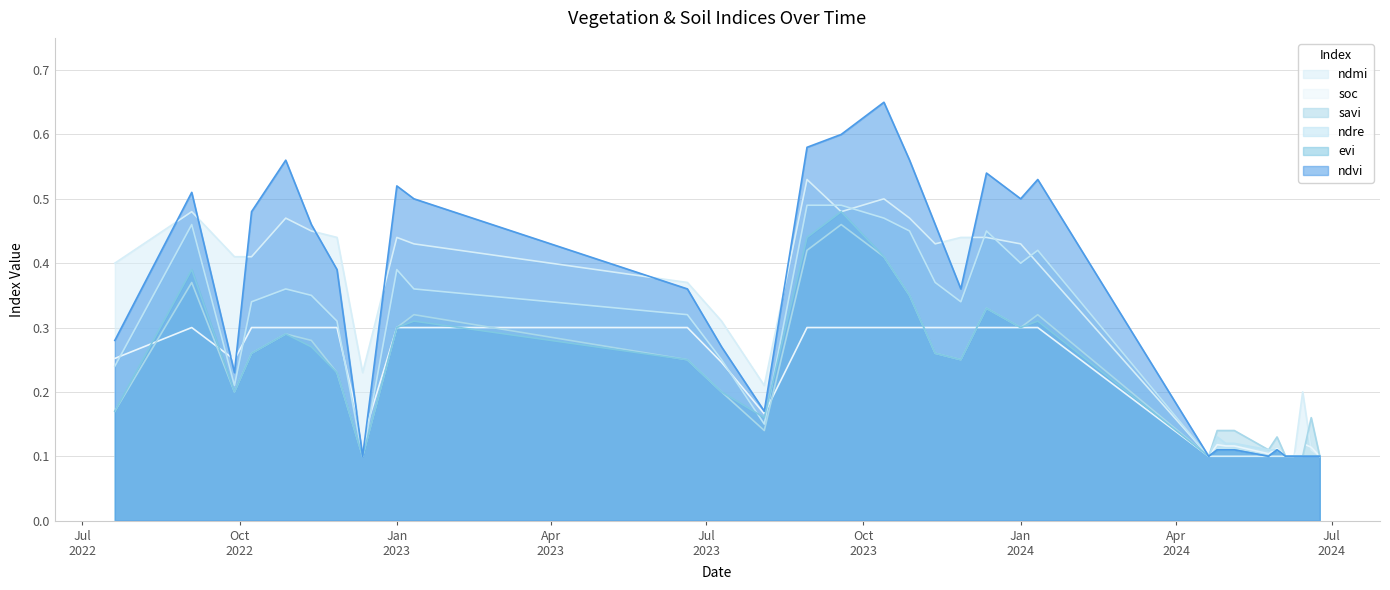

What is the spread (max minus min) of values at 27-11-2022?

0.2